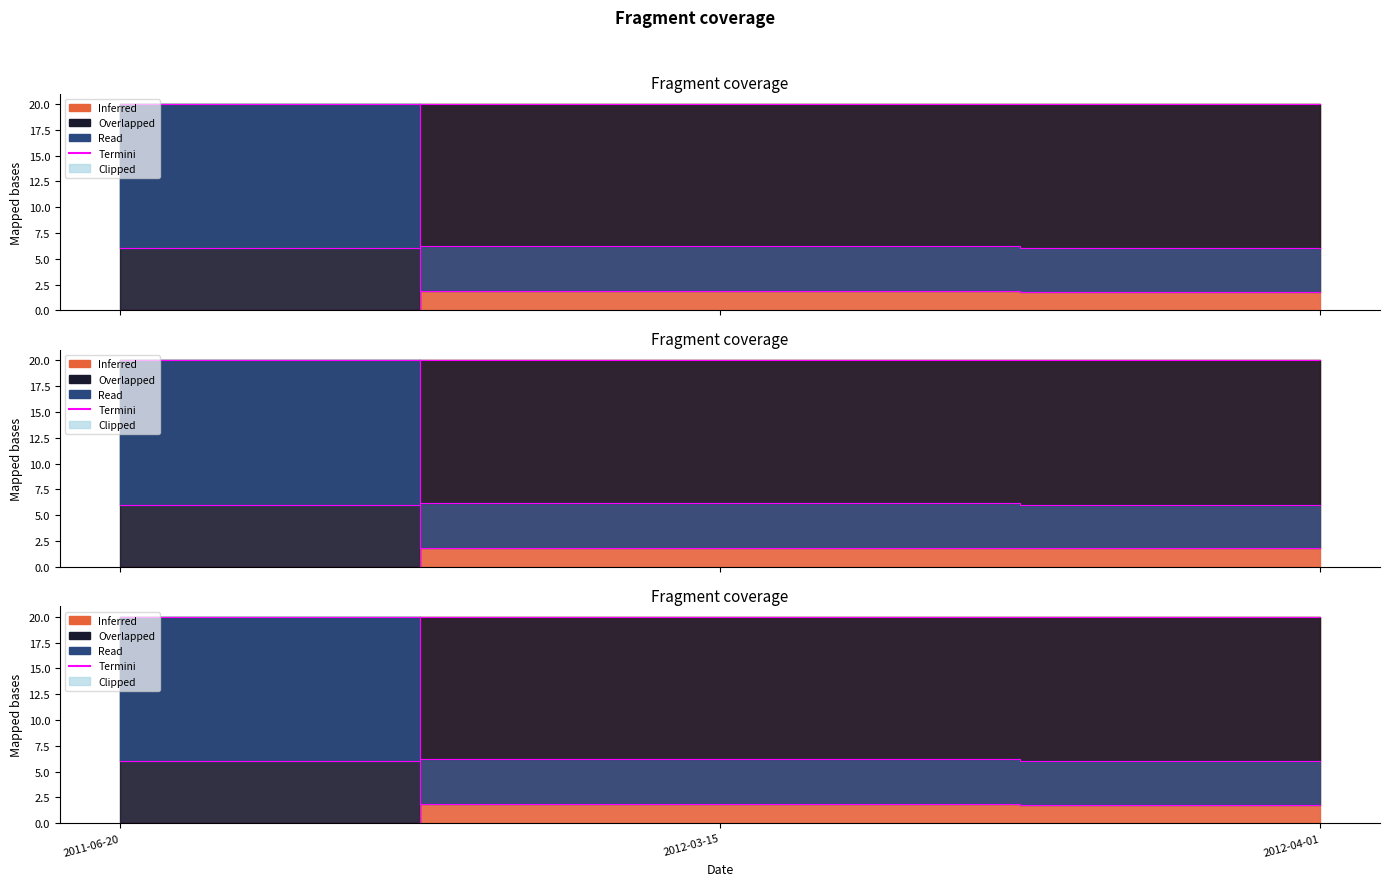

Where is the data nearest to the value 10?

2012-03-15